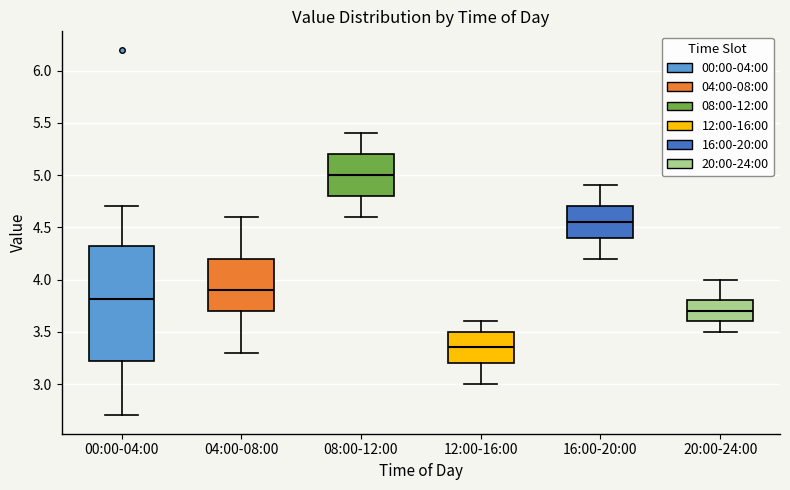

Reading left to right, transcribe this box plot: for each box, give where its median line is, the range the box spans, and where its two whiskers end, as read against the y-axis. The values are not printed on the chart, so give them approximately, as read against the axis.

00:00-04:00: median 3.80, box 3.20 to 4.30, whiskers 2.70 to 4.70
04:00-08:00: median 3.90, box 3.70 to 4.20, whiskers 3.30 to 4.60
08:00-12:00: median 5.00, box 4.80 to 5.20, whiskers 4.60 to 5.40
12:00-16:00: median 3.35, box 3.20 to 3.50, whiskers 3.00 to 3.60
16:00-20:00: median 4.55, box 4.40 to 4.70, whiskers 4.20 to 4.90
20:00-24:00: median 3.70, box 3.60 to 3.80, whiskers 3.50 to 4.00